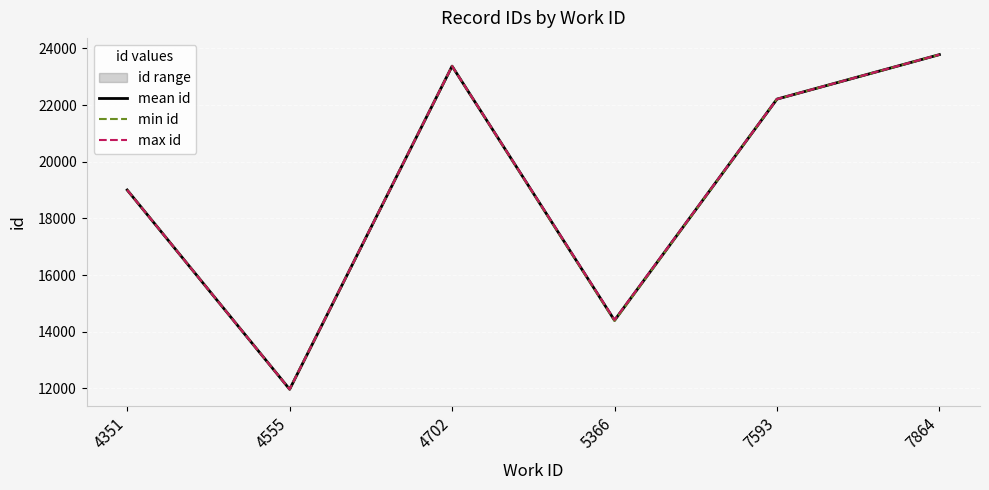

The value of min id at 7864 is 39103.8. True or false?

False